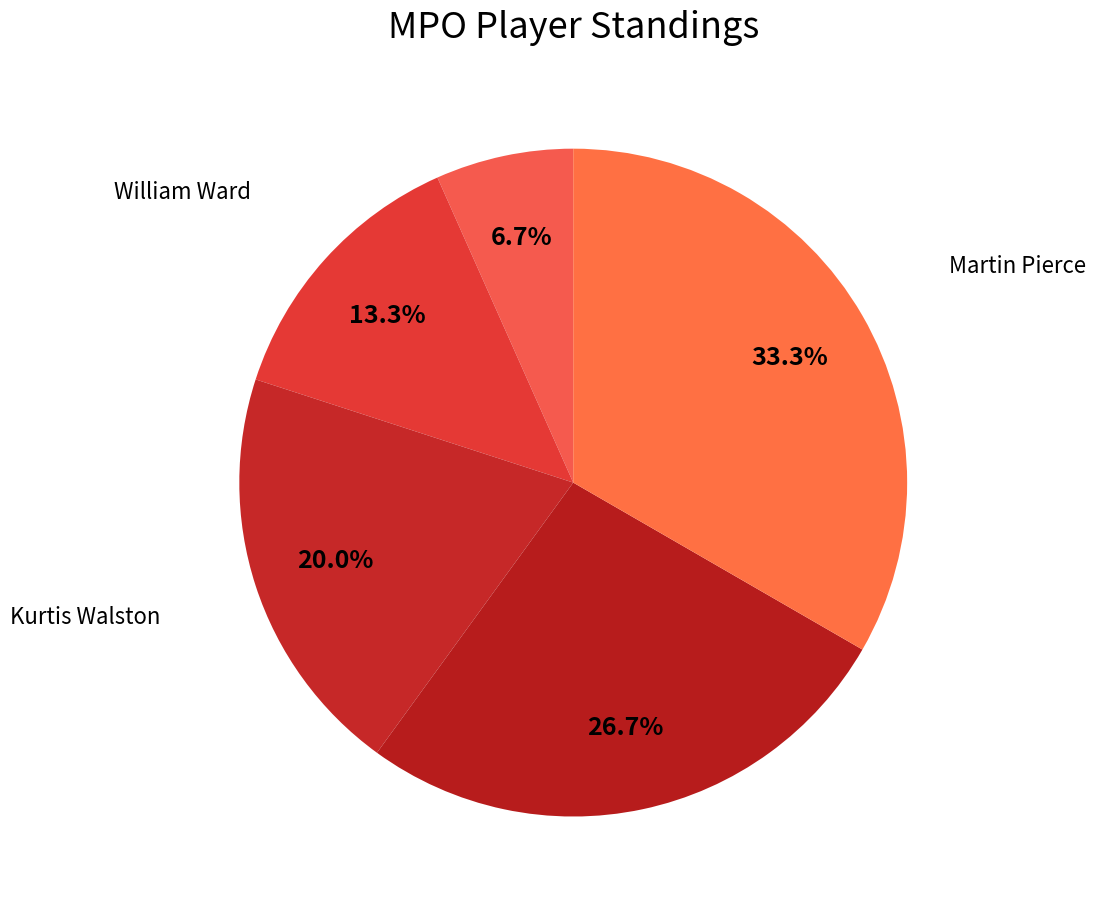

Count the number of slices in the pie.

5